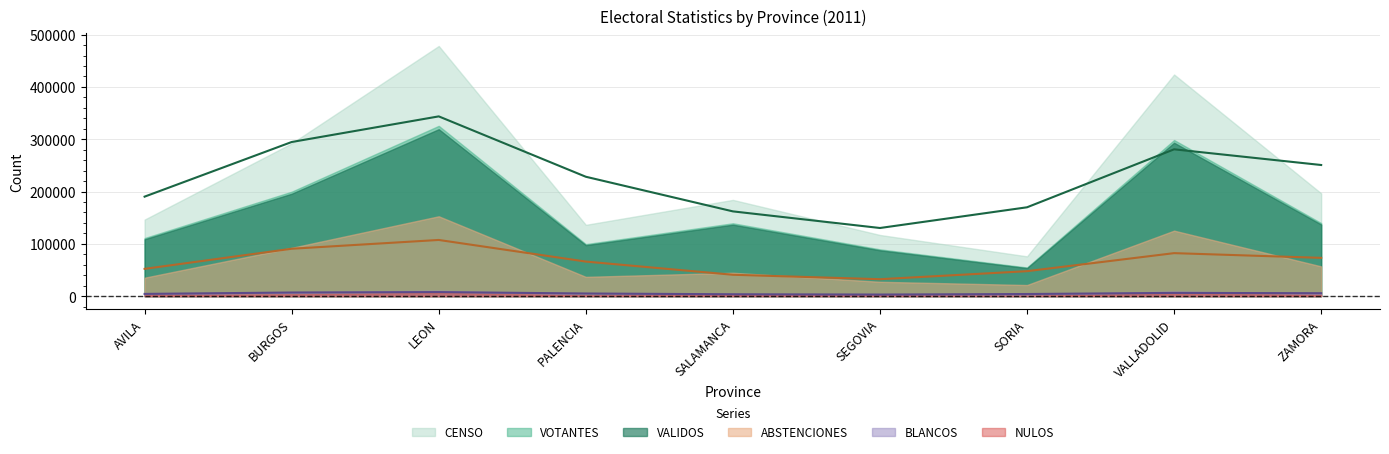

At how many categories does at least one series exceed 319897?

2